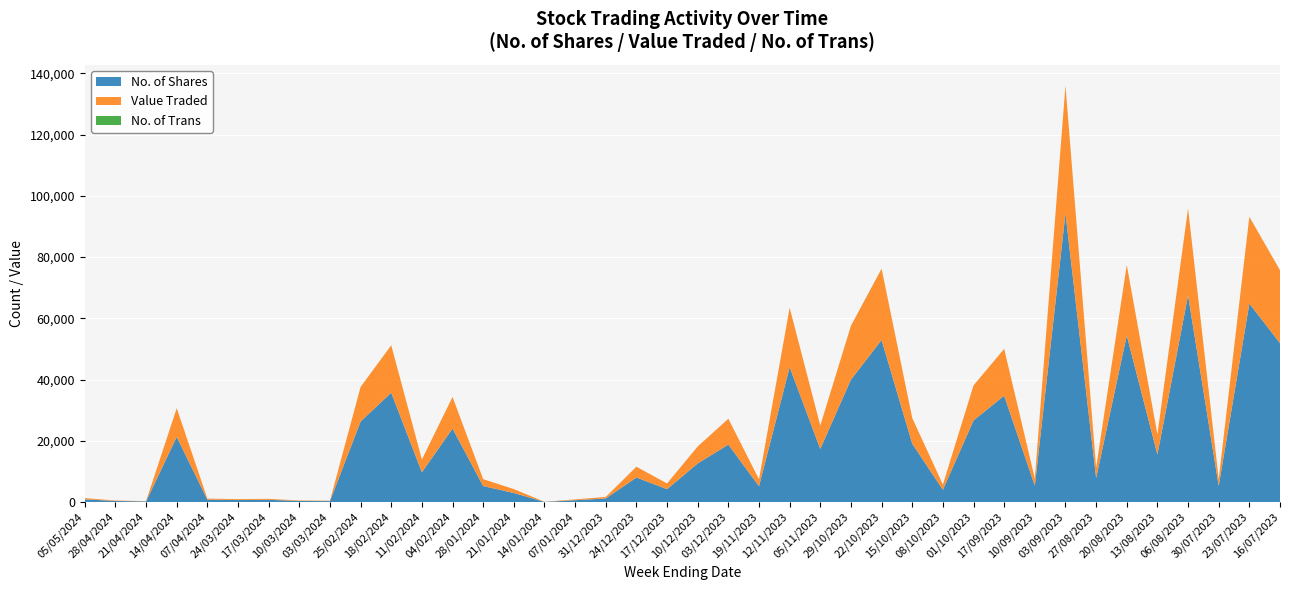

Reading right to left, what are all the values shown in this chart?

No. of Shares: 16/07/2023=51900	23/07/2023=64813	30/07/2023=5248	06/08/2023=67484	13/08/2023=15514	20/08/2023=54406	27/08/2023=7828	03/09/2023=94252	10/09/2023=5322	17/09/2023=34725	01/10/2023=26636	08/10/2023=3990	15/10/2023=19054	22/10/2023=52919	29/10/2023=39973	05/11/2023=17337	12/11/2023=44050	19/11/2023=5150	03/12/2023=18750	10/12/2023=12600	17/12/2023=4200	24/12/2023=8009	31/12/2023=1164	07/01/2024=590	14/01/2024=48	21/01/2024=2948	28/01/2024=5218	04/02/2024=23983	11/02/2024=9705	18/02/2024=35713	25/02/2024=26285	03/03/2024=300	10/03/2024=350	17/03/2024=725	24/03/2024=650	07/04/2024=775	14/04/2024=21269	21/04/2024=206	28/04/2024=340	05/05/2024=887
Value Traded: 16/07/2023=23819	23/07/2023=28330	30/07/2023=2256	06/08/2023=28397	13/08/2023=6516	20/08/2023=22976	27/08/2023=3403	03/09/2023=41697	10/09/2023=2342	17/09/2023=15291	01/10/2023=11454	08/10/2023=1716	15/10/2023=8384	22/10/2023=23280	29/10/2023=17593	05/11/2023=7628	12/11/2023=19382	19/11/2023=2266	03/12/2023=8438	10/12/2023=5544	17/12/2023=1852	24/12/2023=3524	31/12/2023=501	07/01/2024=259	14/01/2024=21	21/01/2024=1271	28/01/2024=2244	04/02/2024=10313	11/02/2024=4185	18/02/2024=15468	25/02/2024=11303	03/03/2024=132	10/03/2024=151	17/03/2024=312	24/03/2024=286	07/04/2024=341	14/04/2024=9357	21/04/2024=89	28/04/2024=150	05/05/2024=387
No. of Trans: 16/07/2023=17	23/07/2023=29	30/07/2023=5	06/08/2023=43	13/08/2023=15	20/08/2023=26	27/08/2023=21	03/09/2023=64	10/09/2023=4	17/09/2023=16	01/10/2023=9	08/10/2023=3	15/10/2023=10	22/10/2023=42	29/10/2023=25	05/11/2023=21	12/11/2023=22	19/11/2023=5	03/12/2023=6	10/12/2023=9	17/12/2023=7	24/12/2023=4	31/12/2023=1	07/01/2024=6	14/01/2024=2	21/01/2024=6	28/01/2024=6	04/02/2024=21	11/02/2024=6	18/02/2024=22	25/02/2024=18	03/03/2024=1	10/03/2024=2	17/03/2024=3	24/03/2024=3	07/04/2024=3	14/04/2024=10	21/04/2024=2	28/04/2024=2	05/05/2024=4